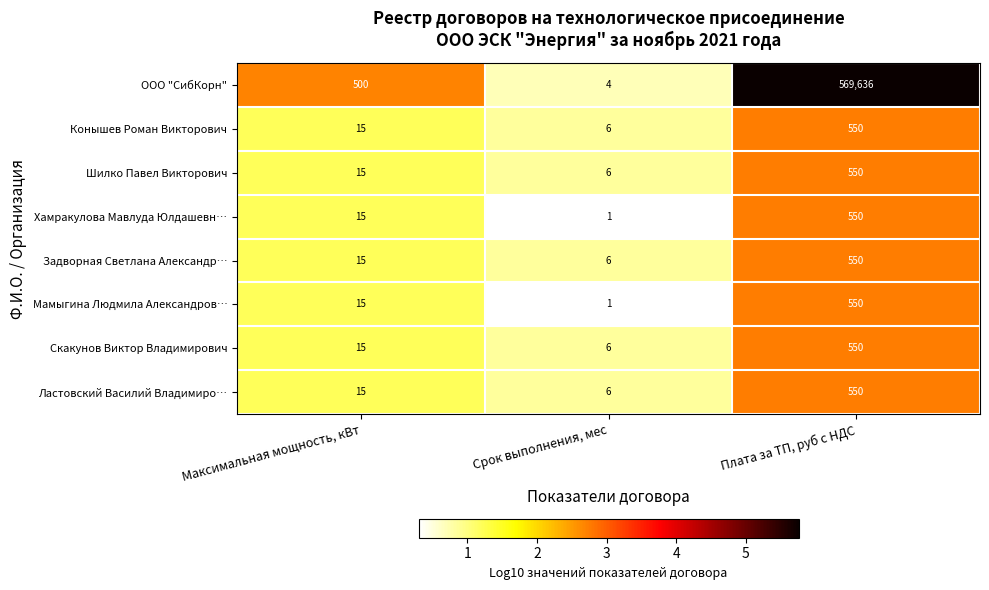

Where is Хамракулова Мавлуда Юлдашевн… nearest to the value 275?

Максимальная мощность, кВт